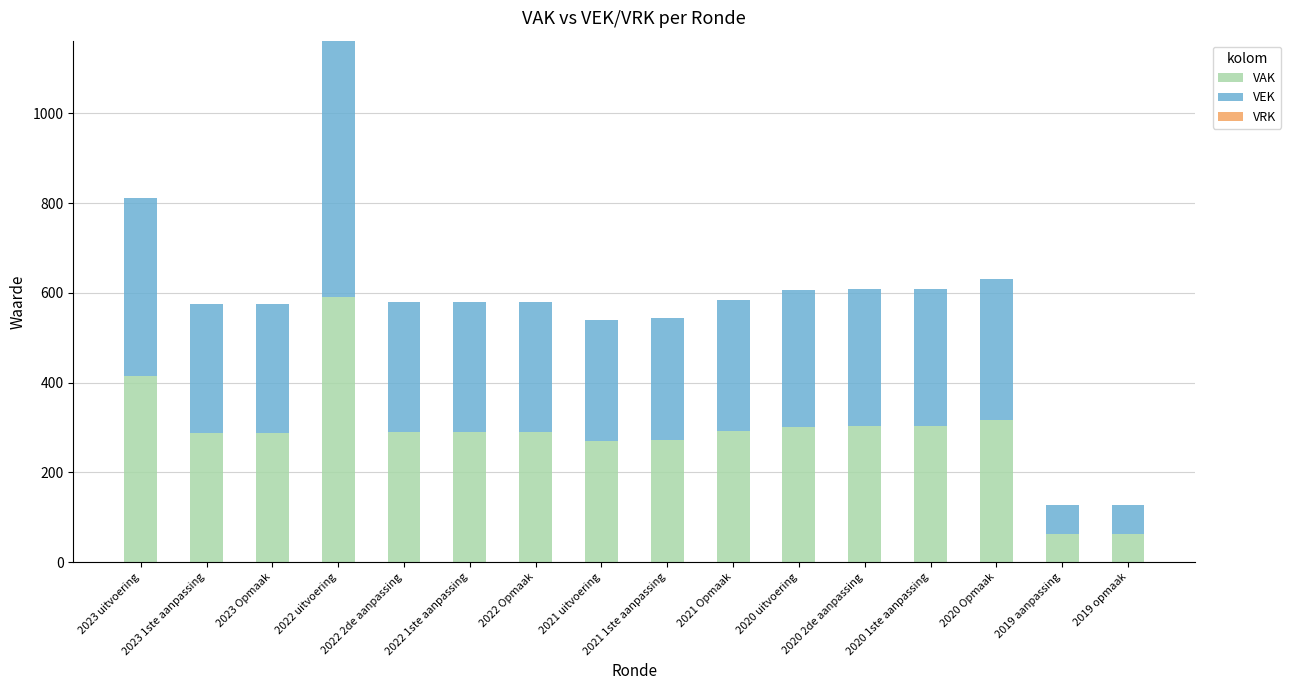

What is the total value across all series at 2021 Opmaak?

584